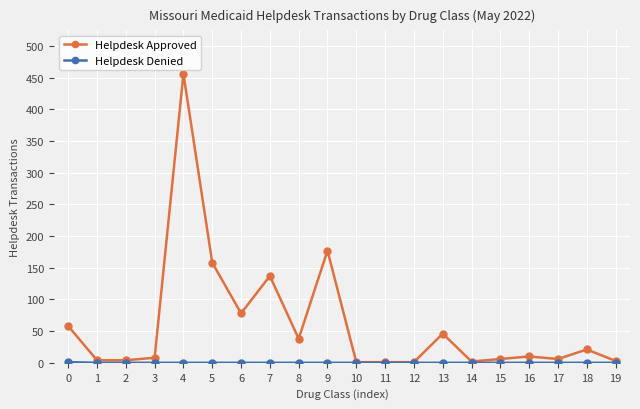

The Helpdesk Approved series shows 1 at 12. True or false?

True